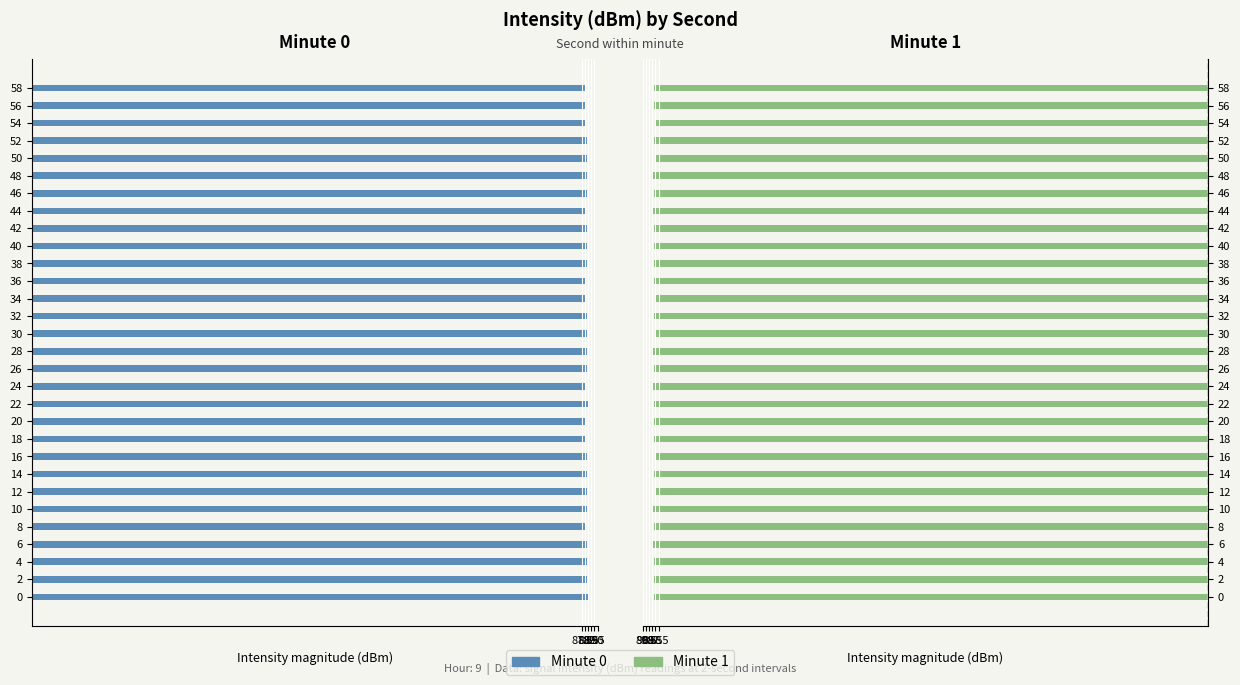

Which series has the largest total across all categories?

Minute 1